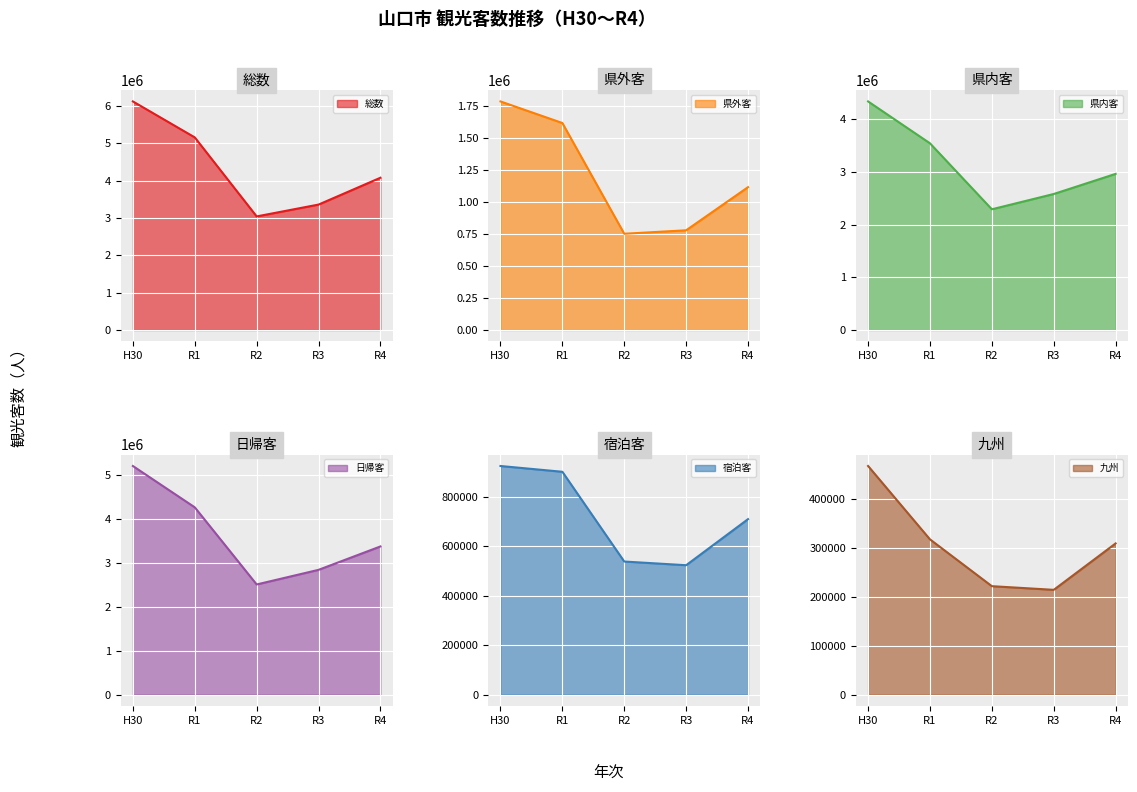

What is the total value across all series at R2?

9343046